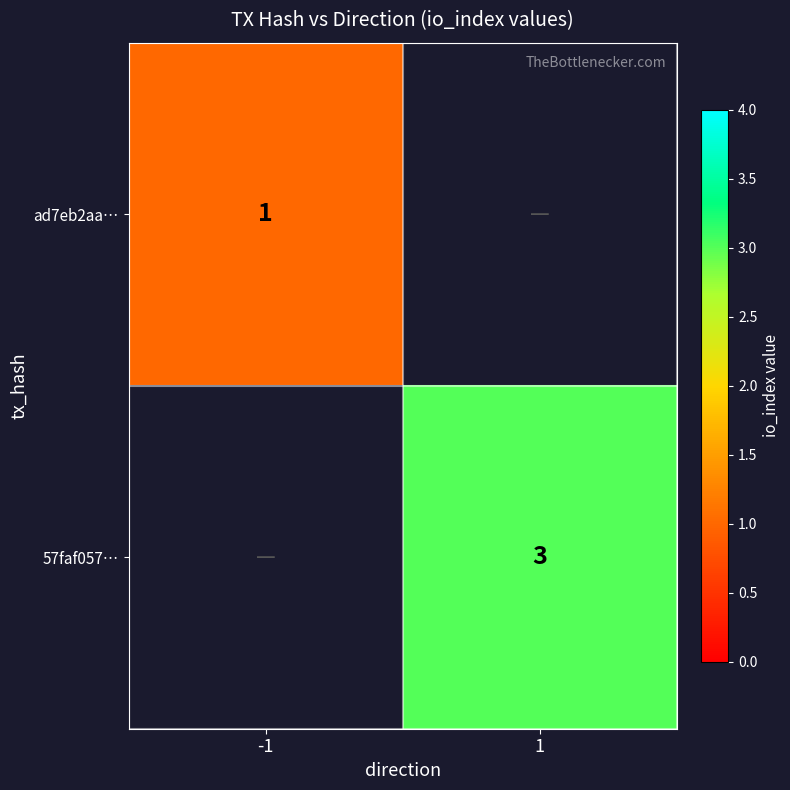

Is it true that 57faf057… equals 3 at 1?

True